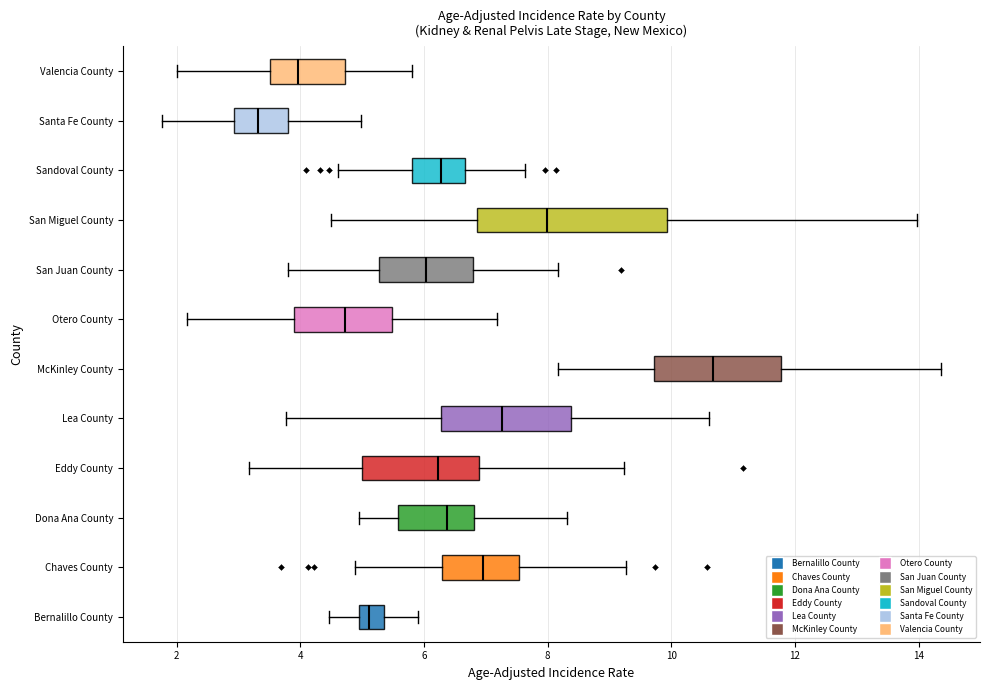

Reading bottom to top, transcribe this box plot: for each box, give where its median line is, the range the box spans, and where its two whiskers end, as read against the x-axis. The values are not printed on the chart, so give them approximately, as read against the axis.

Bernalillo County: median 5.2, box 5.0 to 5.4, whiskers 4.4 to 5.8
Chaves County: median 7.0, box 6.2 to 7.6, whiskers 4.8 to 9.2
Dona Ana County: median 6.4, box 5.6 to 6.8, whiskers 5.0 to 8.4
Eddy County: median 6.2, box 5.0 to 6.8, whiskers 3.2 to 9.2
Lea County: median 7.2, box 6.2 to 8.4, whiskers 3.8 to 10.6
McKinley County: median 10.6, box 9.8 to 11.8, whiskers 8.2 to 14.4
Otero County: median 4.8, box 3.8 to 5.4, whiskers 2.2 to 7.2
San Juan County: median 6.0, box 5.2 to 6.8, whiskers 3.8 to 8.2
San Miguel County: median 8.0, box 6.8 to 10.0, whiskers 4.4 to 14.0
Sandoval County: median 6.2, box 5.8 to 6.6, whiskers 4.6 to 7.6
Santa Fe County: median 3.4, box 3.0 to 3.8, whiskers 1.8 to 5.0
Valencia County: median 4.0, box 3.6 to 4.8, whiskers 2.0 to 5.8